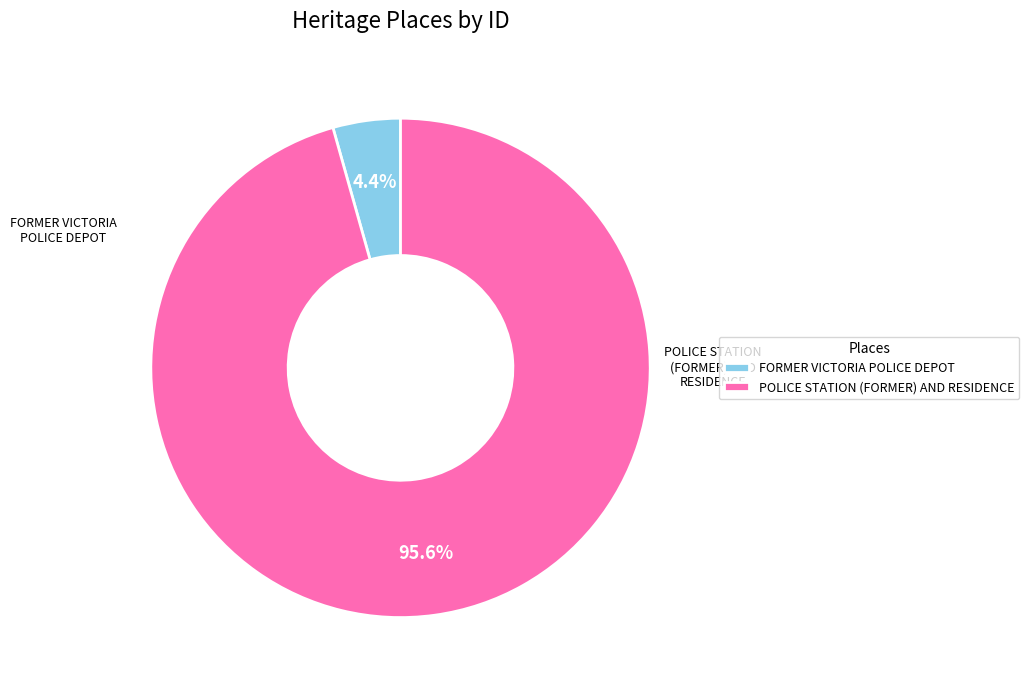

How many slices are in this pie chart?

2